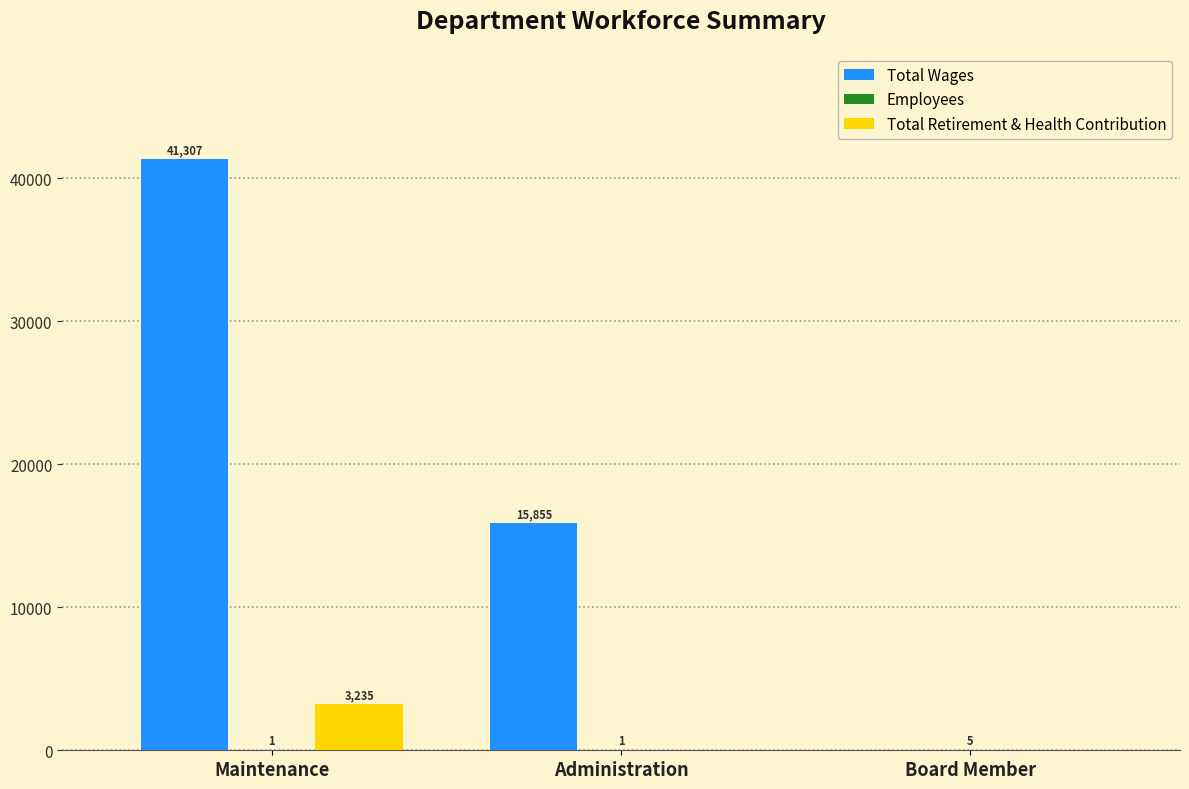

What is the total value across all series at Administration?

15856